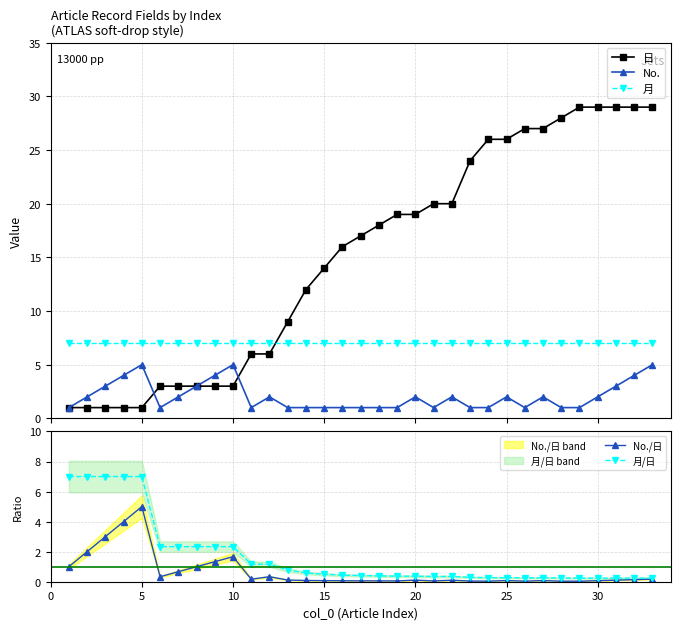

What is the value of the 月 point at the 15th from the left?

7